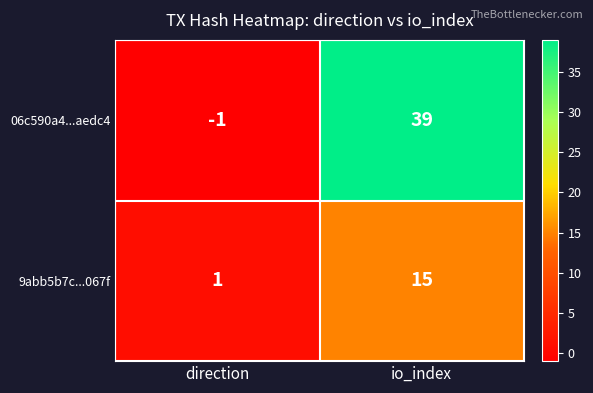

Which series has the largest range (max minus min)?

06c590a4...aedc4